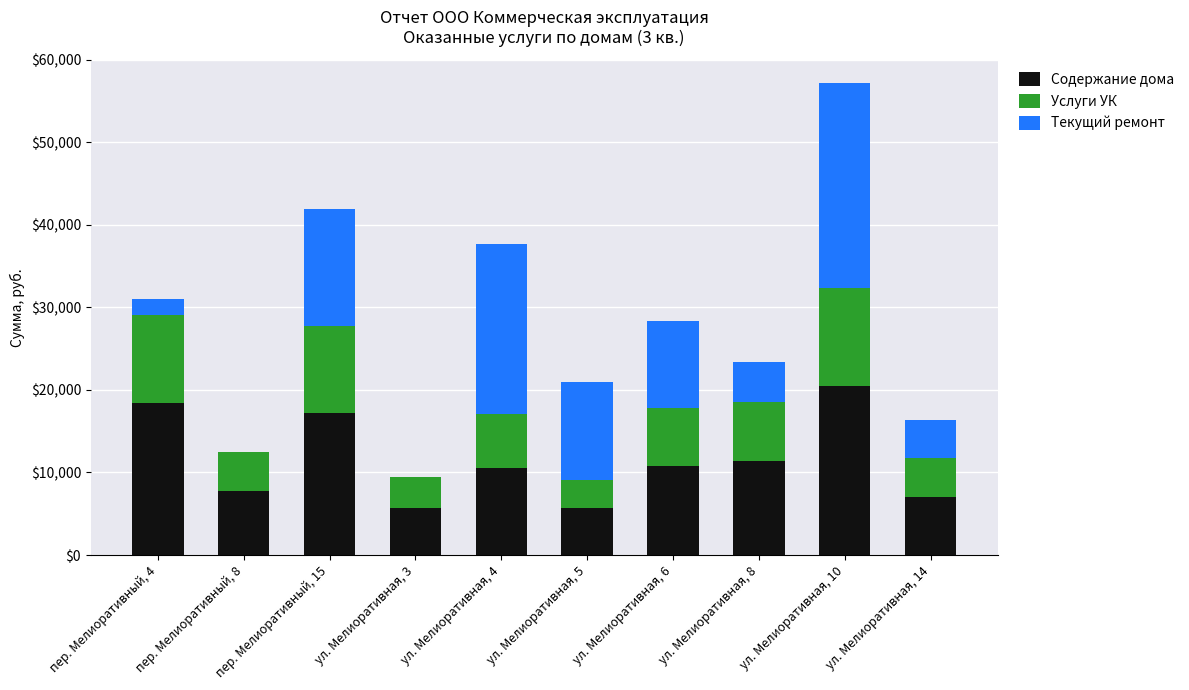

What is the total value across all series at пер. Мелиоративный, 4?

31062.9